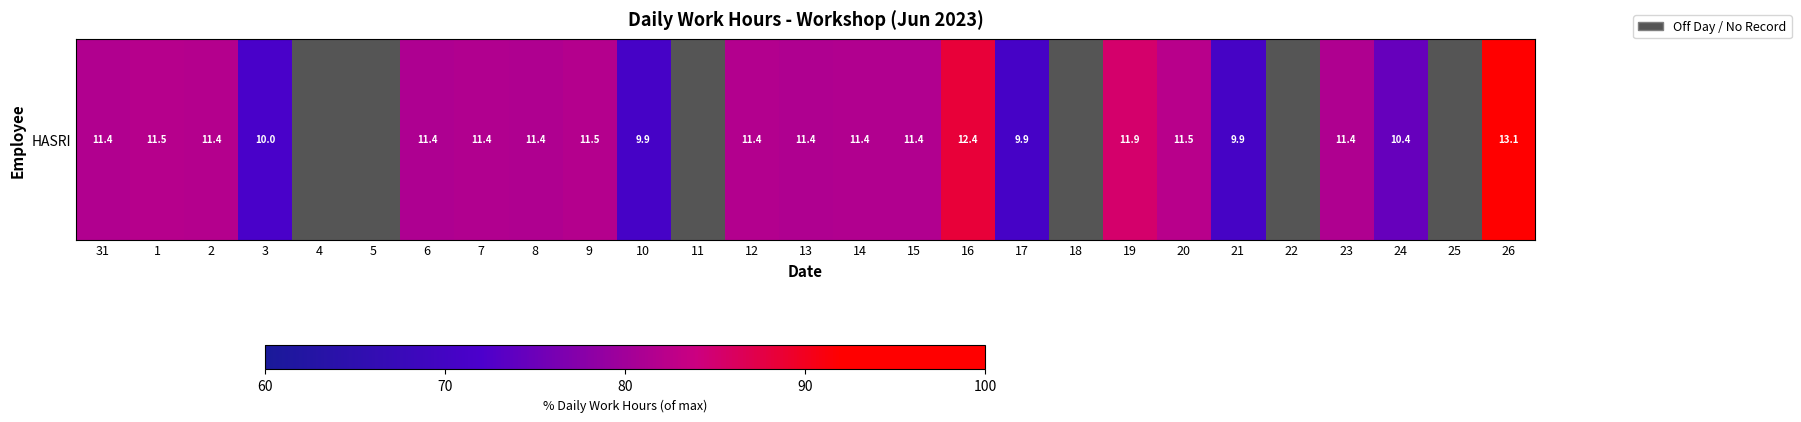

What value does the data have at 8?

81.3